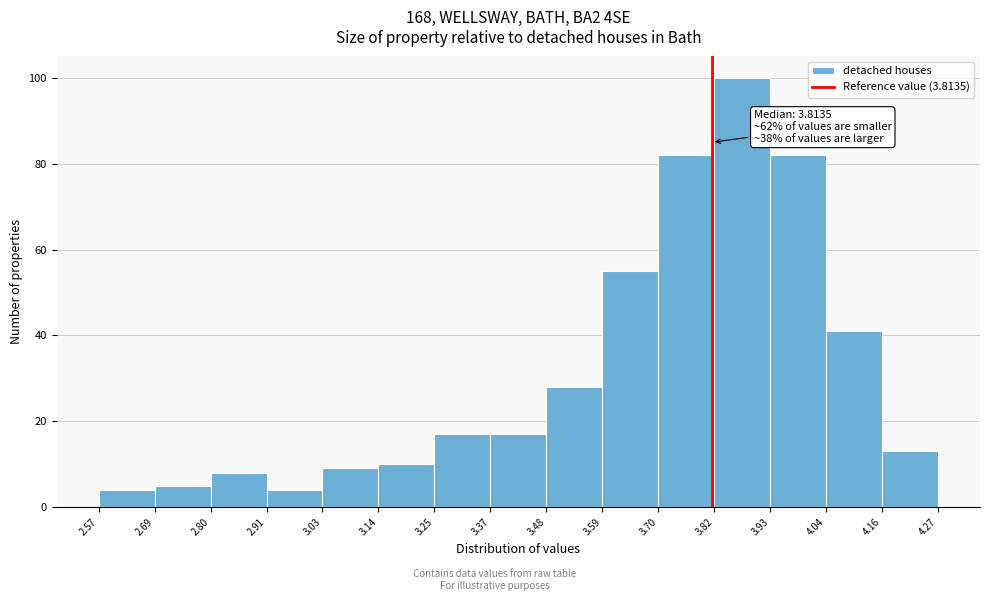

Which range on the x-axis has the tallest bar?

3.82 to 3.93